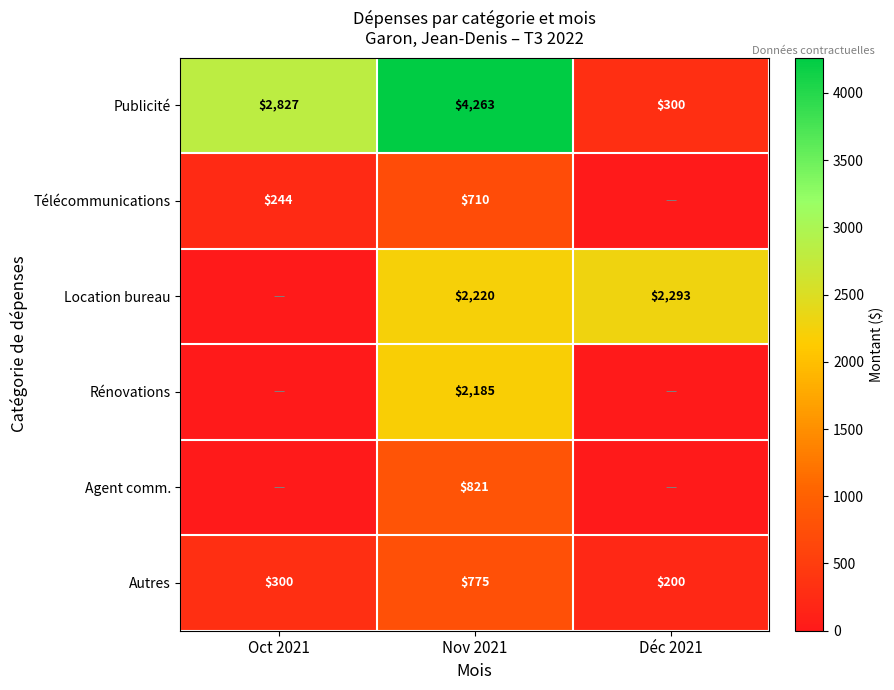

Which label corresponds to the smallest value in the chart?

Déc 2021